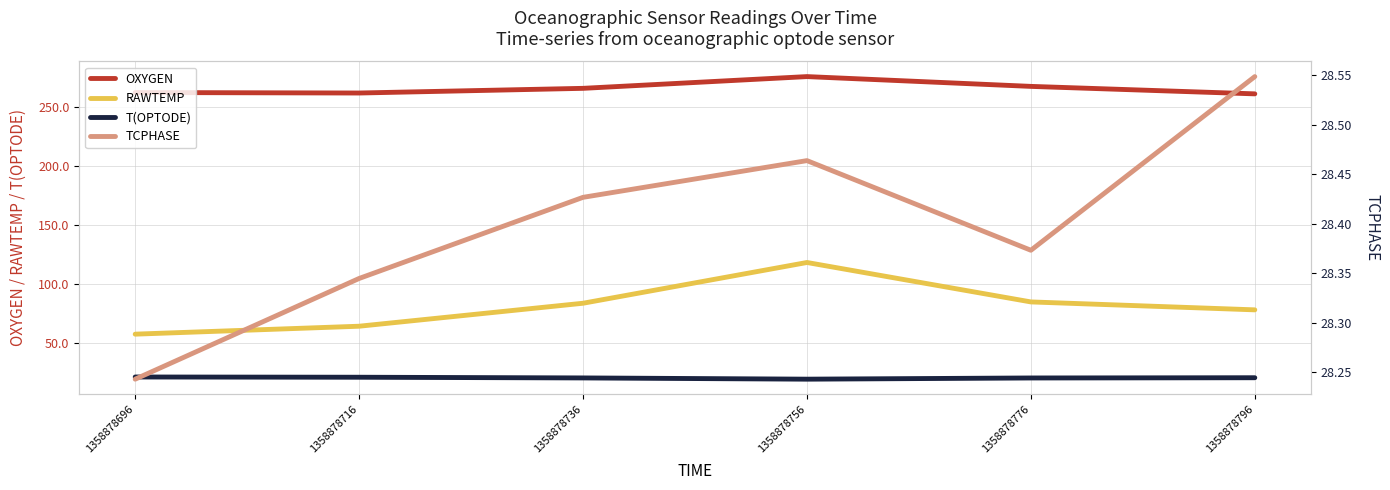

Reading left to right, list all the values displayed in this chart.

OXYGEN: 1358878696=262.5	1358878716=262.1	1358878736=266.1	1358878756=276.1	1358878776=267.8	1358878796=261.4
RAWTEMP: 1358878696=57.3	1358878716=64.1	1358878736=83.6	1358878756=118.2	1358878776=84.7	1358878796=78.0
T(OPTODE): 1358878696=21.0	1358878716=20.8	1358878736=20.2	1358878756=19.1	1358878776=20.1	1358878796=20.3
TCPHASE: 1358878696=28.2	1358878716=28.3	1358878736=28.4	1358878756=28.5	1358878776=28.4	1358878796=28.5